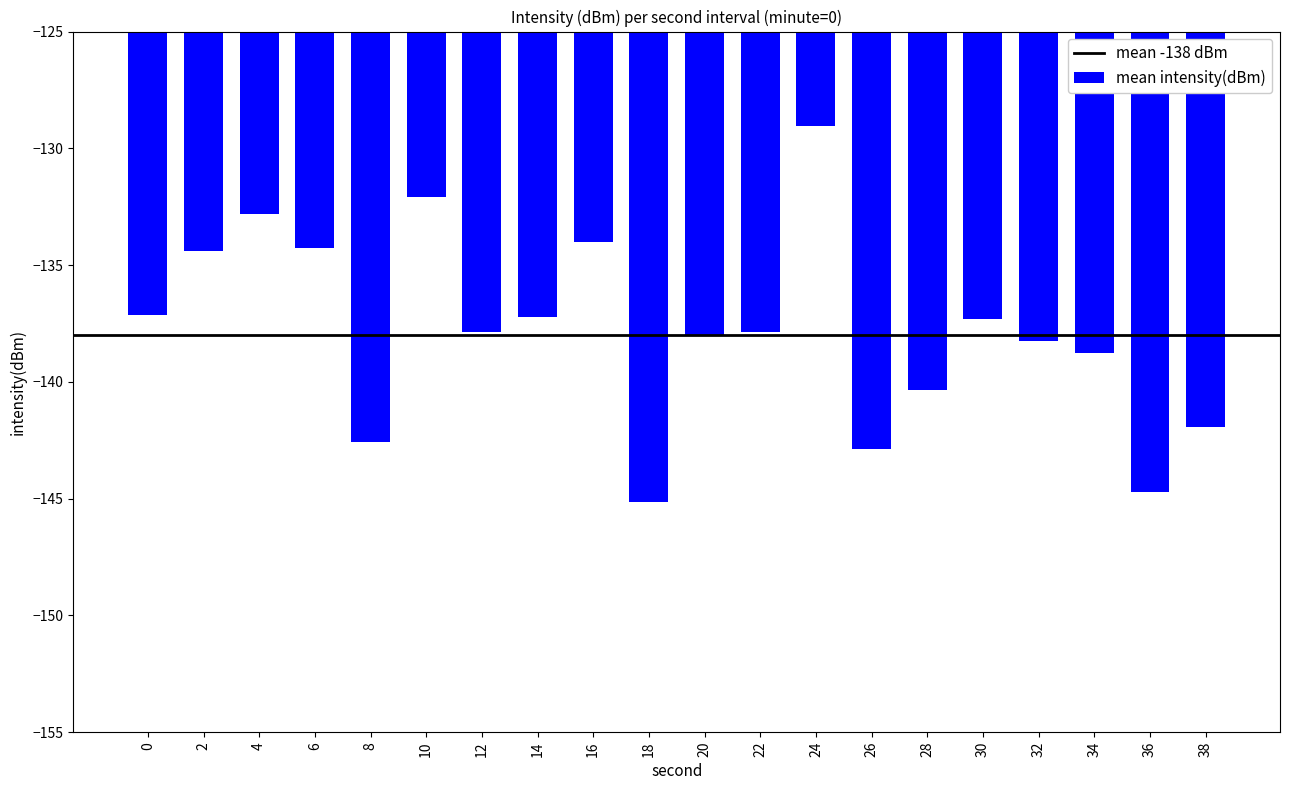

Which category has the lowest value across all series?

18